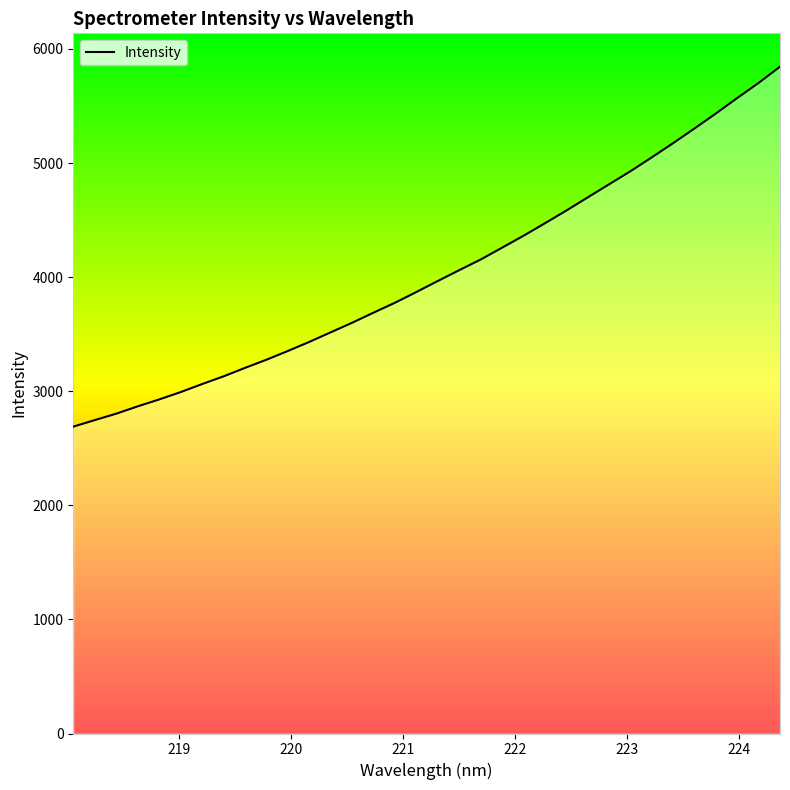

What is the smallest value displayed?

2689.8